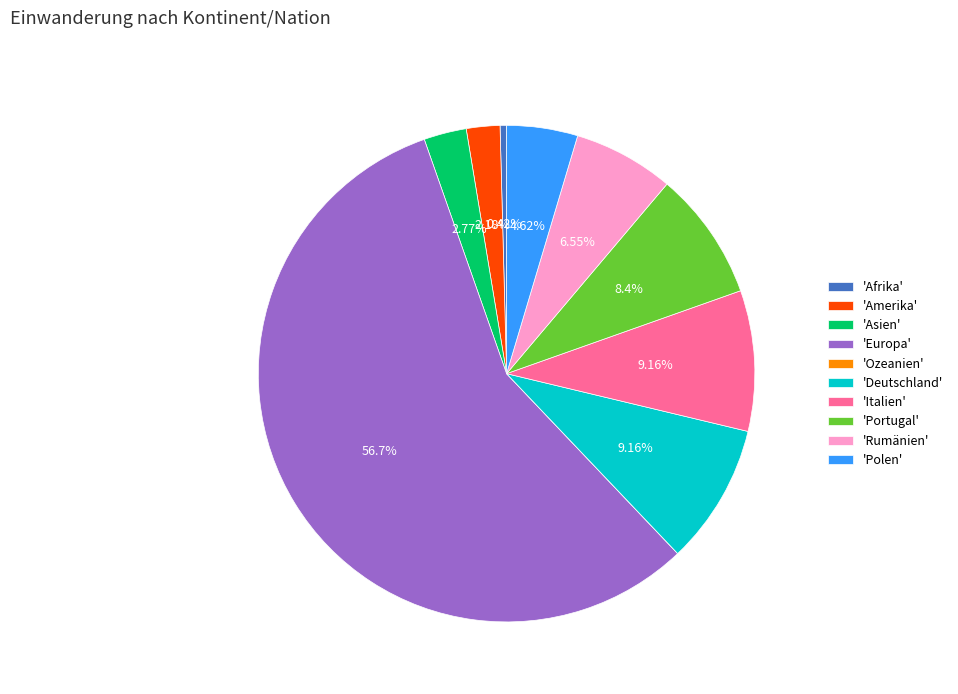

Which category has the biggest portion of the pie?

'Europa'